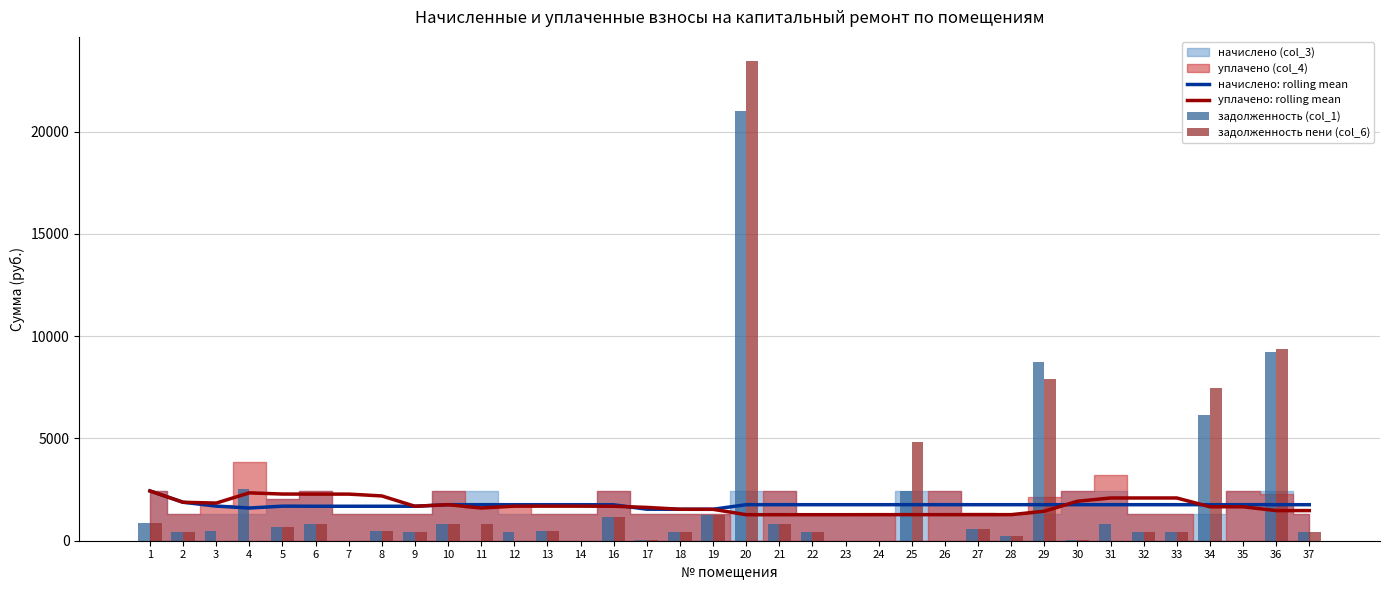

How many positive values does the задолженность (col_1) series have?

32